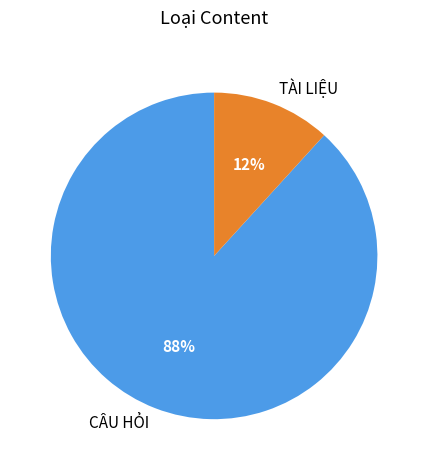

Does TÀI LIỆU account for over 50% of the chart?

No